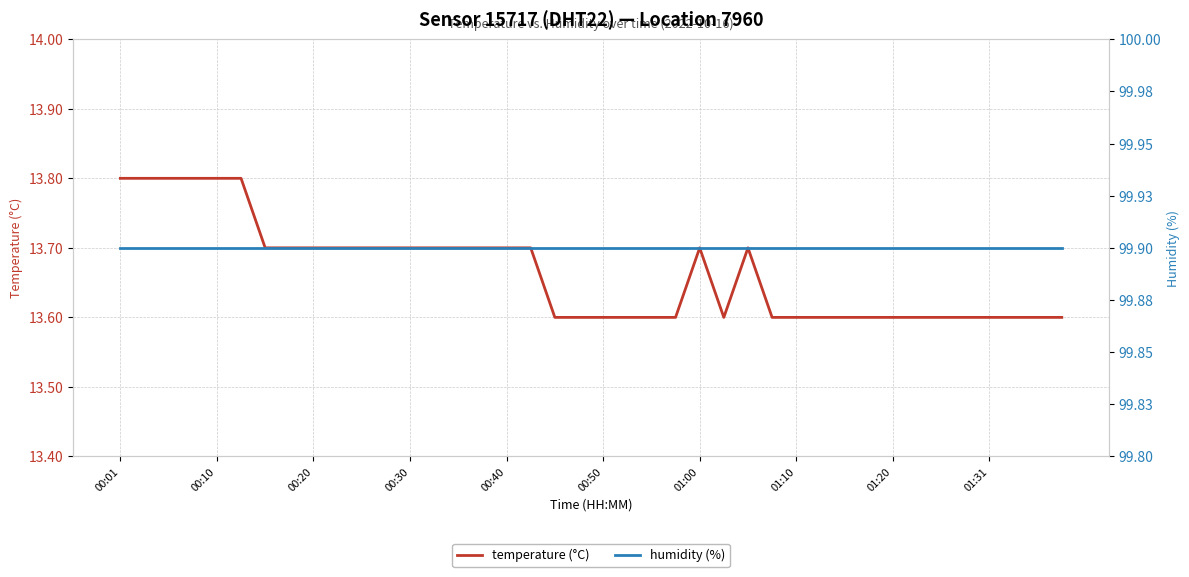

Which category has the highest value across all series?

00:01